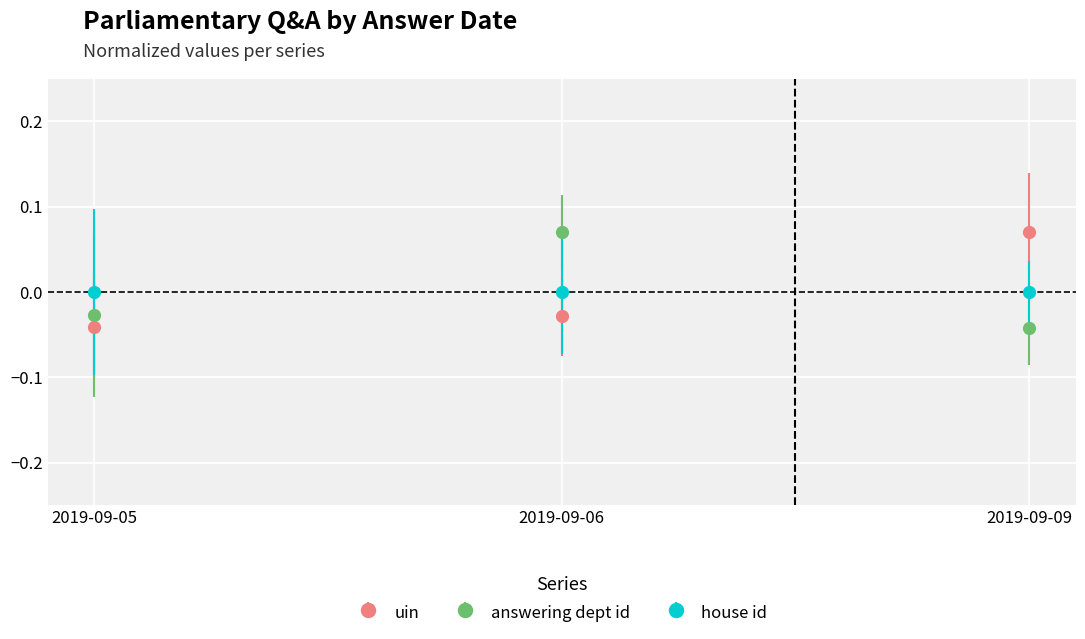

Which category has the lowest value in the answering dept id series?

2019-09-09